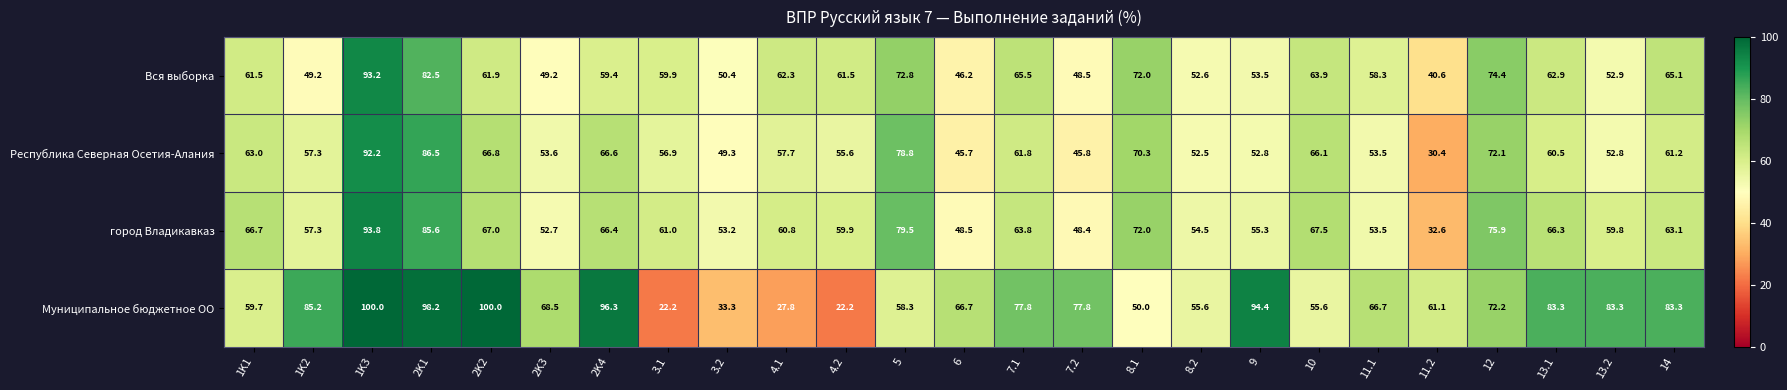

How many data points in Вся выборка are less than 61?

12